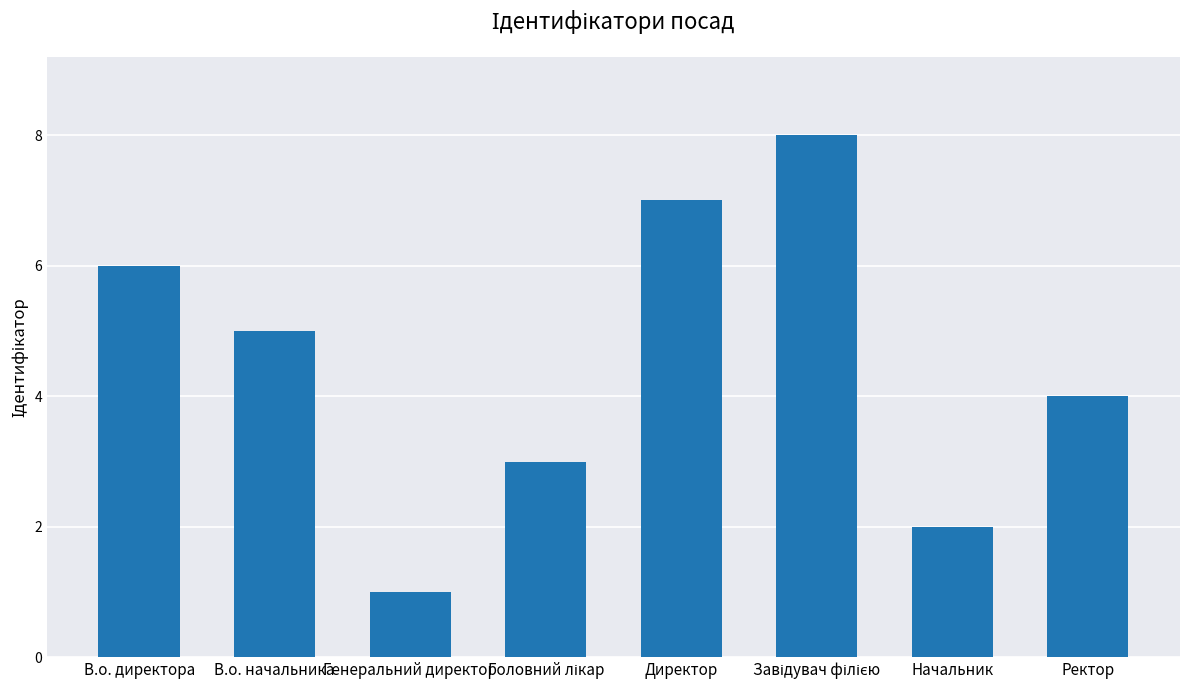

What is the value of the 7th bar from the left?

2